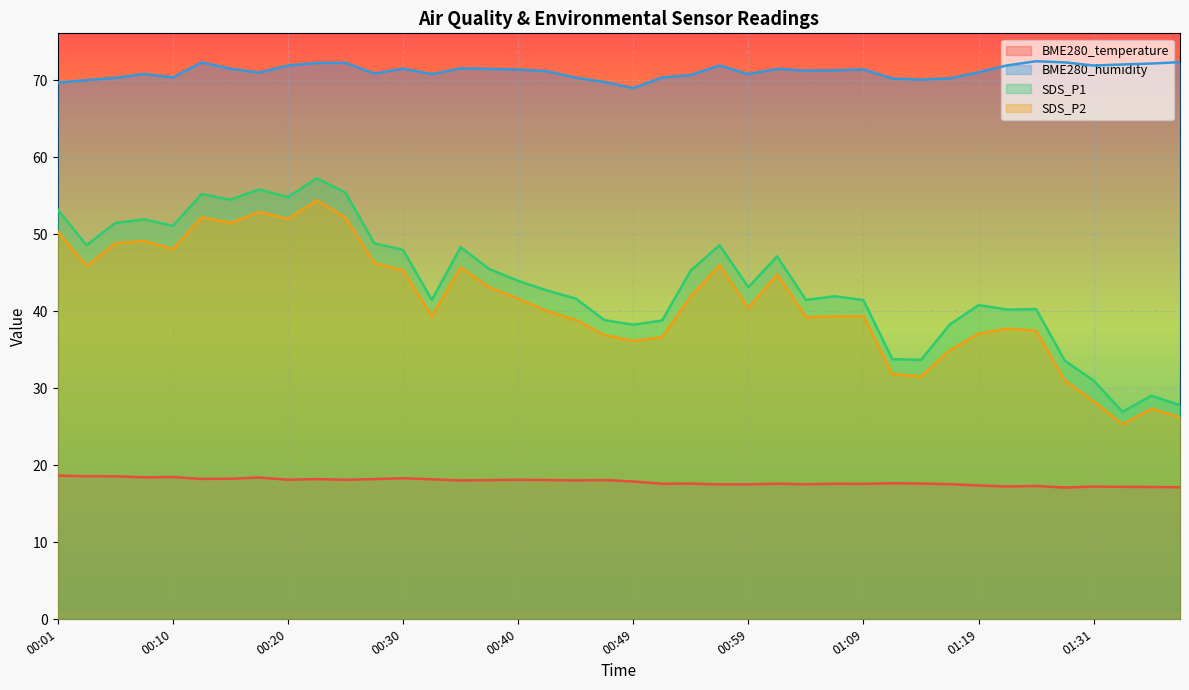

Which category has the highest value in the BME280_humidity series?

01:25